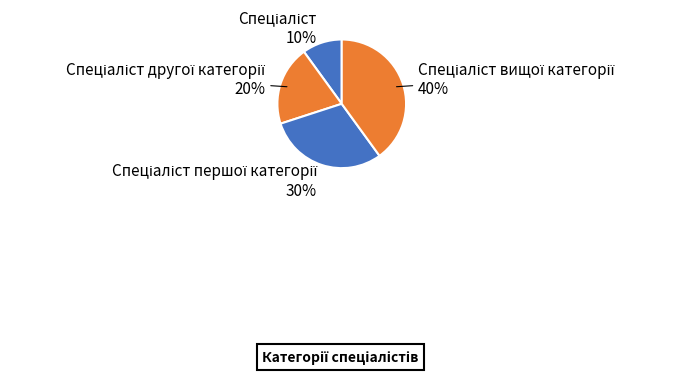

Is there a majority slice in this chart?

No